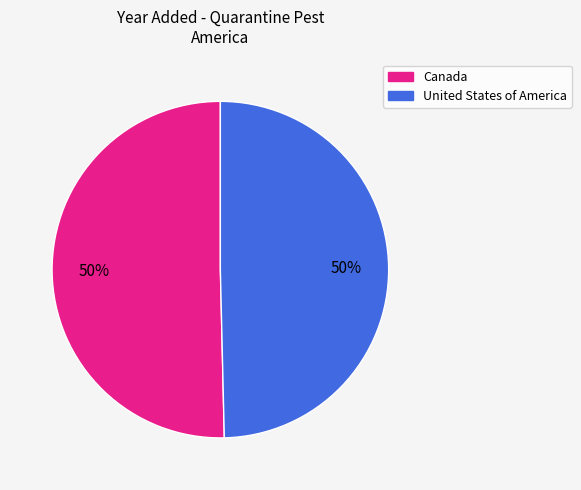

True or false: United States of America accounts for 50% of the total.

True